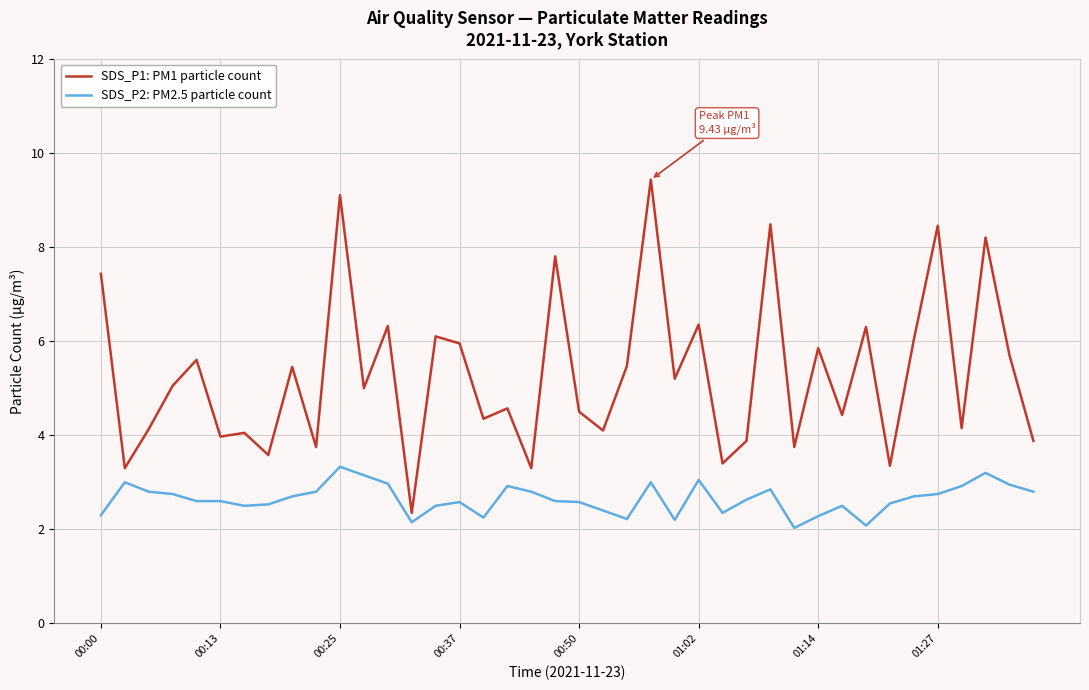

What is the minimum value shown in the chart?

2.0